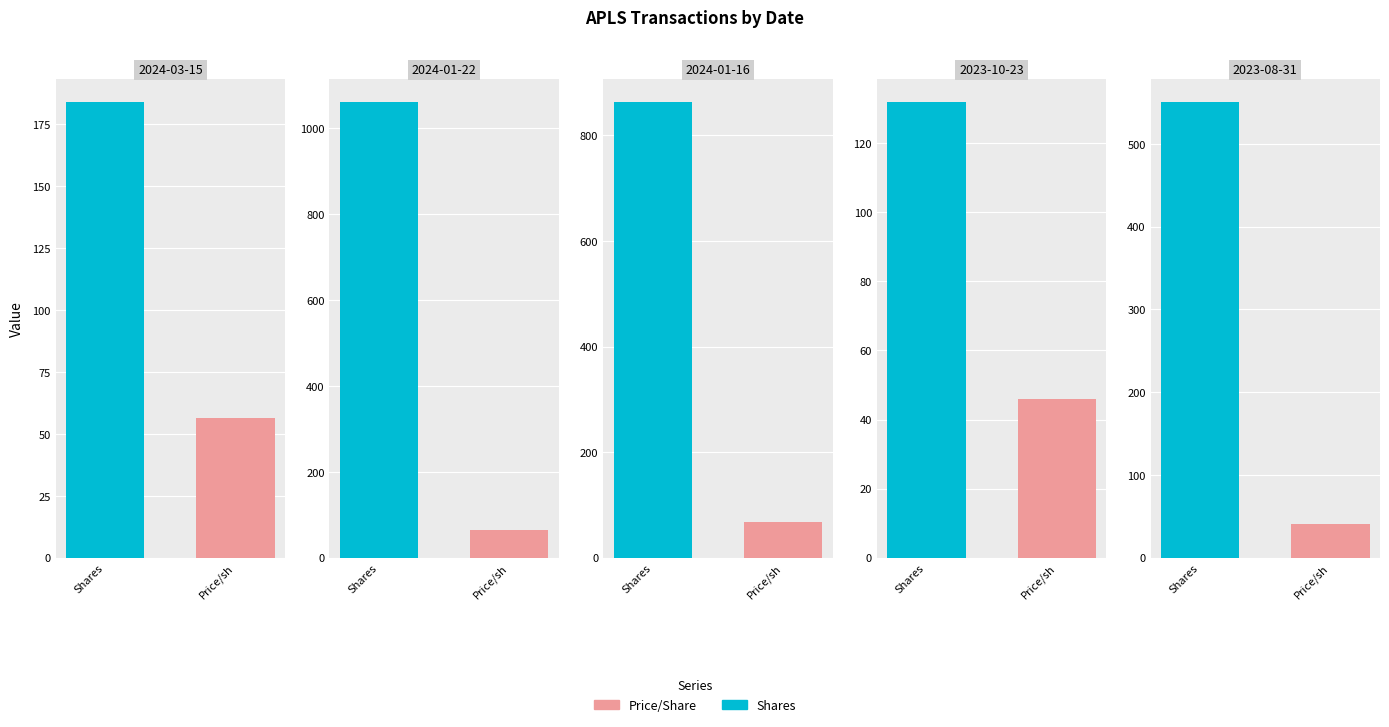

What is the total value across all series at 2023-10-23?

178.0